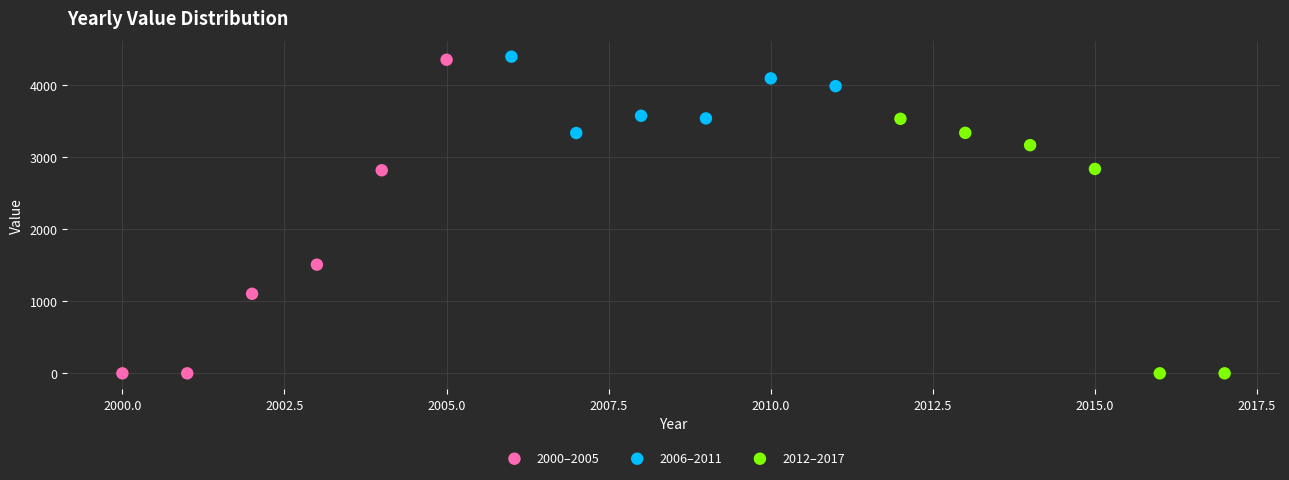

Which series has the largest Y range (max minus min)?

2000–2005